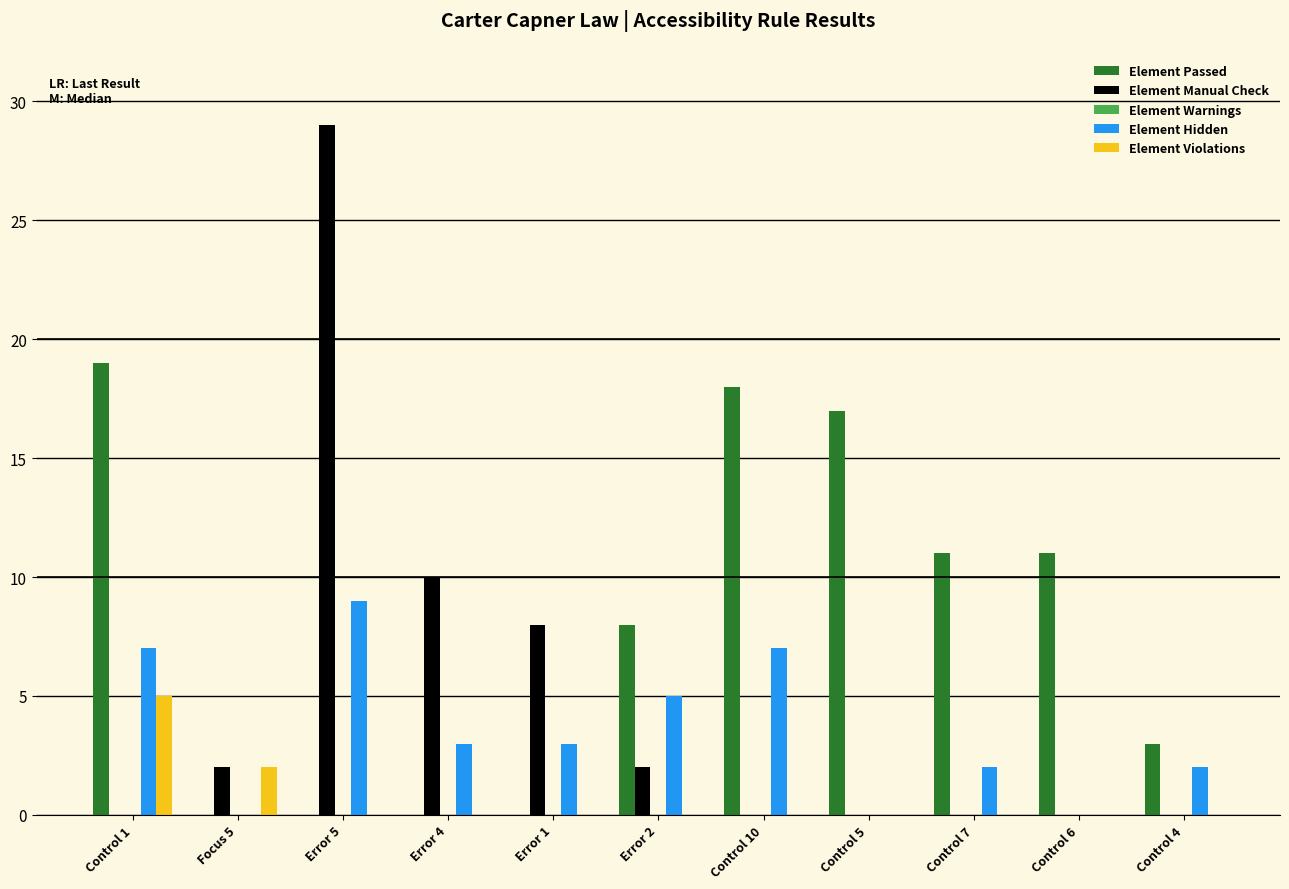

Which series has the largest range (max minus min)?

Element Manual Check